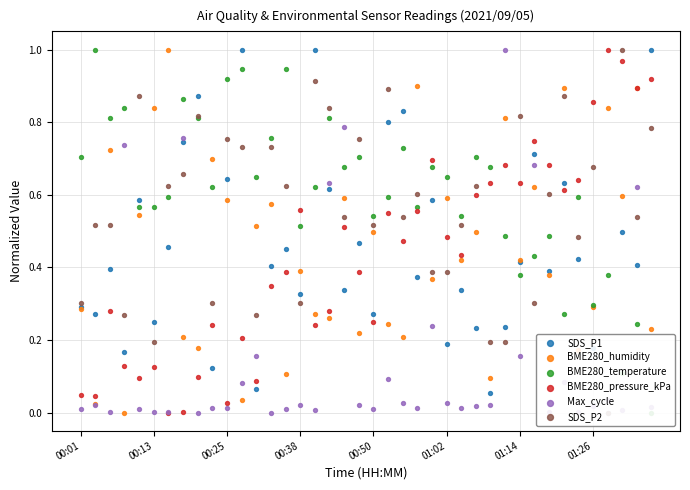

Which series has the largest total across all categories?

BME280_temperature